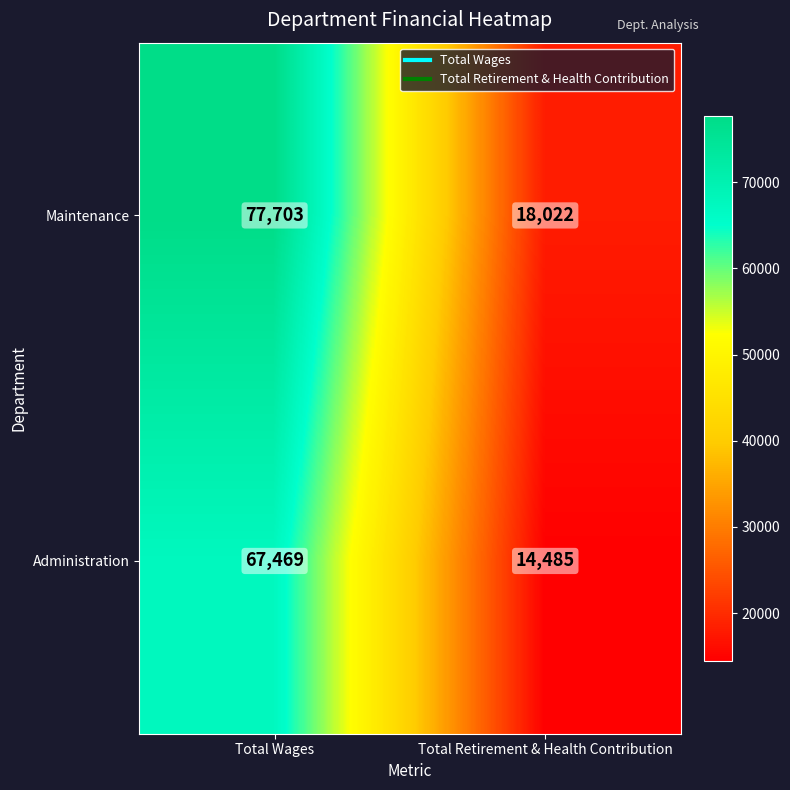

What value does the Administration series have at Total Wages, to the nearest 10?

67470